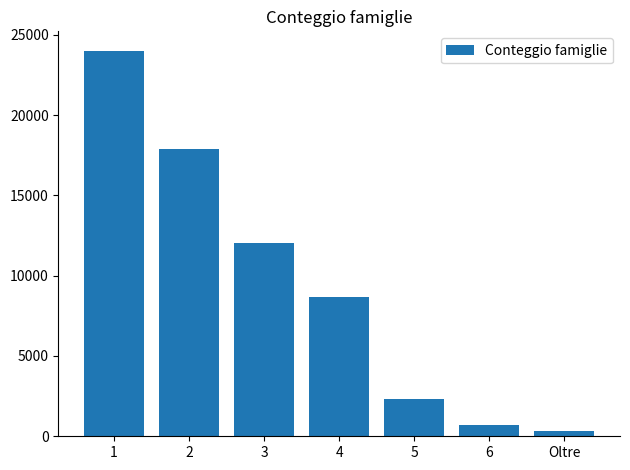

True or false: the data shows 12047 at 3.

True